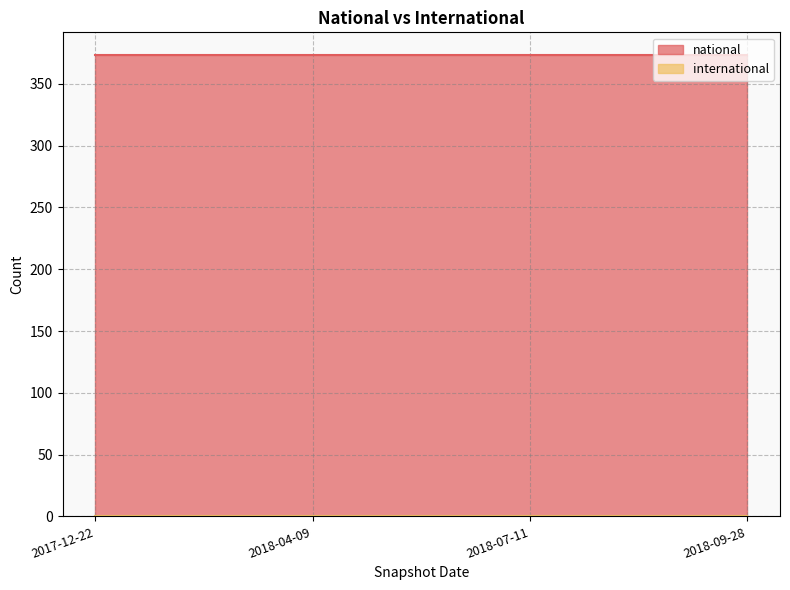

Which category has the highest value in the international series?

2017-12-22